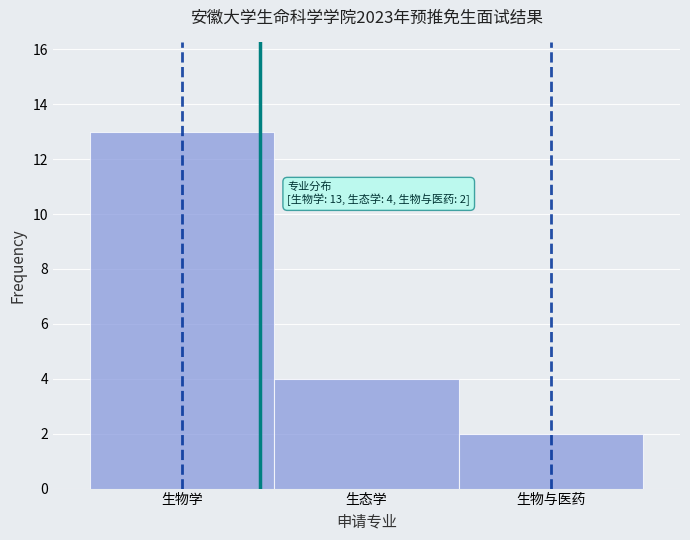

Reading right to left, list all the values displayed in this chart.

生物与医药=2	生态学=4	生物学=13